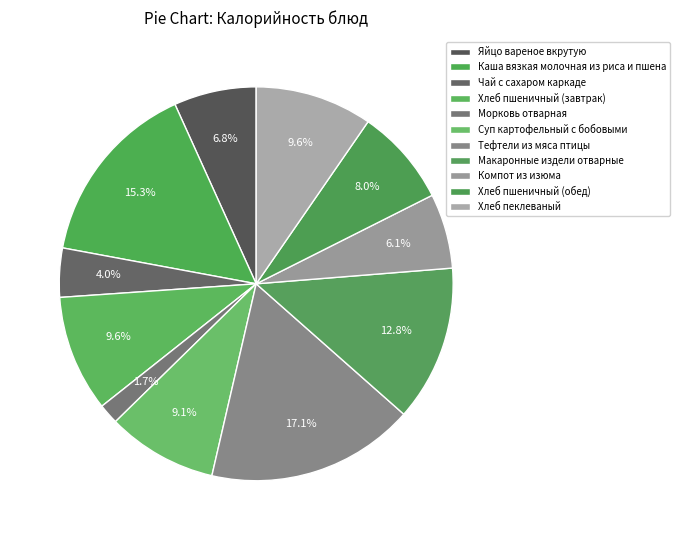

To the nearest percent, what is the combined percentage of Каша вязкая молочная из риса и пшена and Суп картофельный с бобовыми?

24%